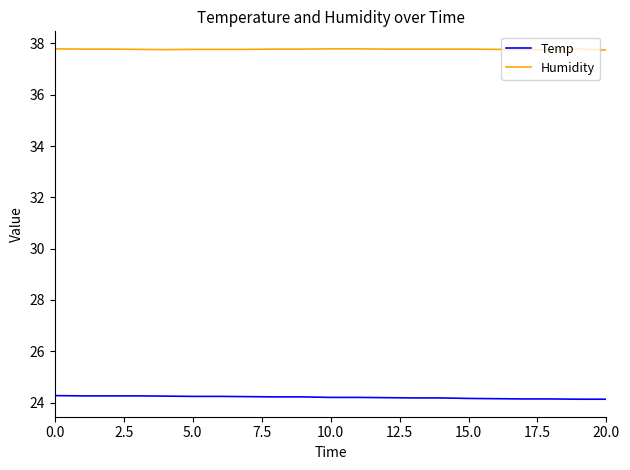

True or false: Humidity and Temp cross at least once.

False